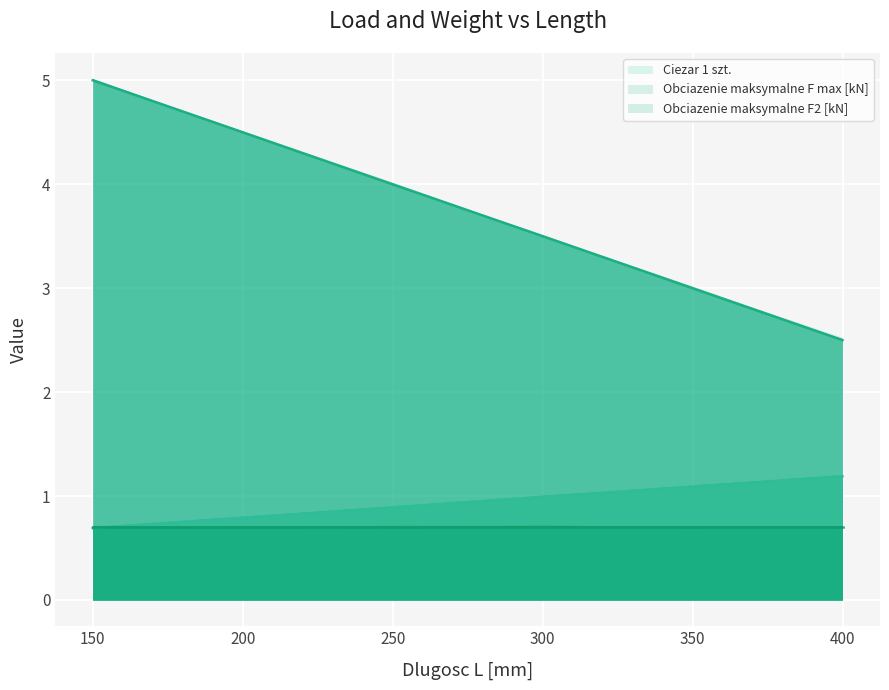

Which series has the largest total across all categories?

Obciazenie maksymalne F max [kN]